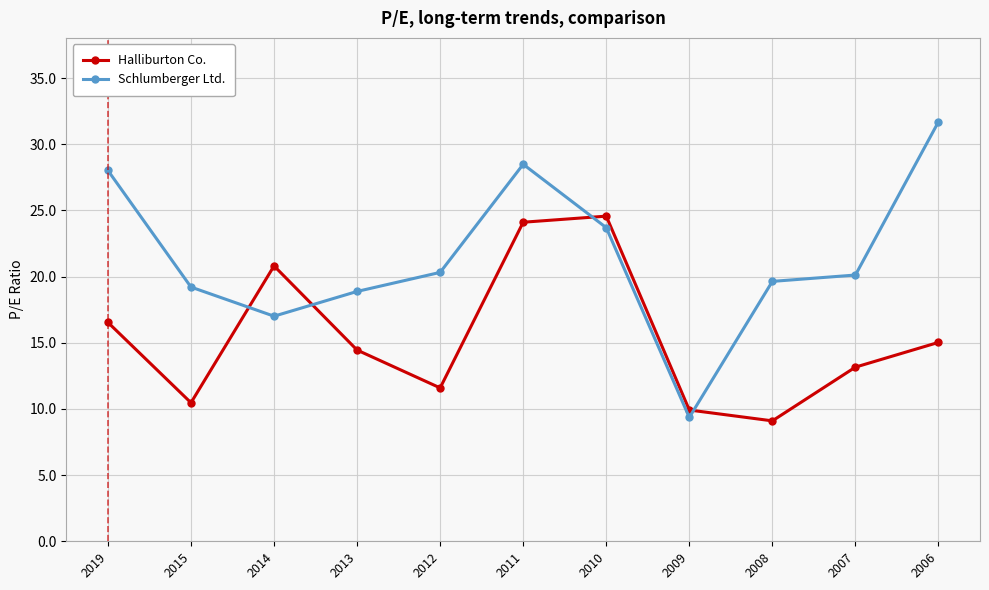

The value of Schlumberger Ltd. at 2019 is 28.0. True or false?

True